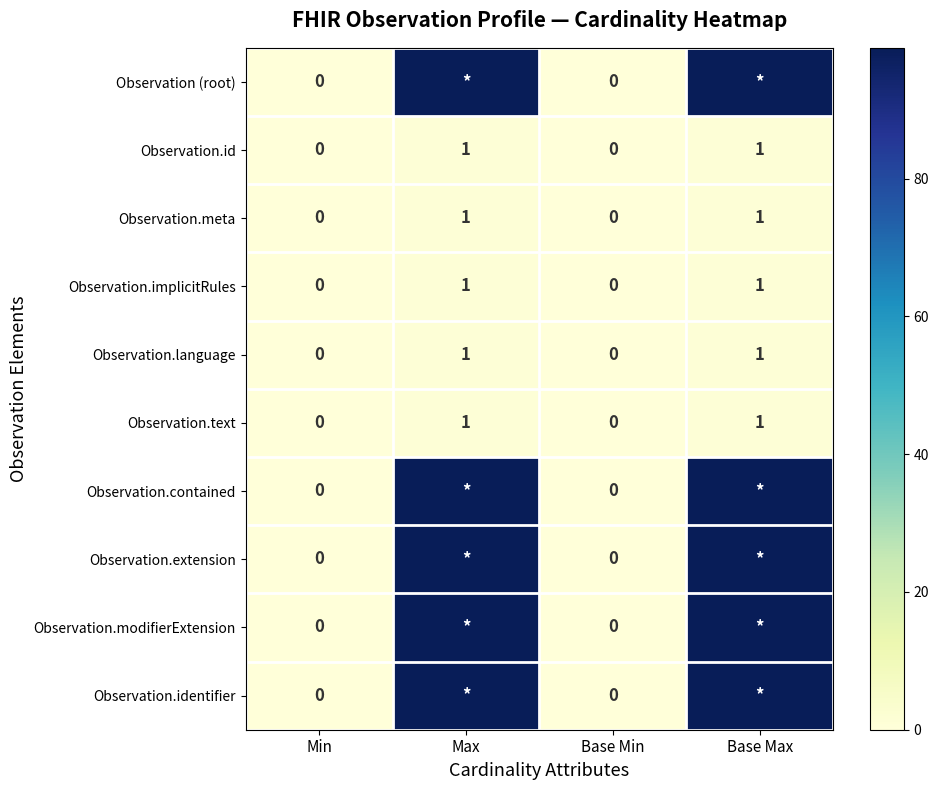

Is the value of Observation.language at Base Max greater than the value of Observation (root) at Min?

Yes